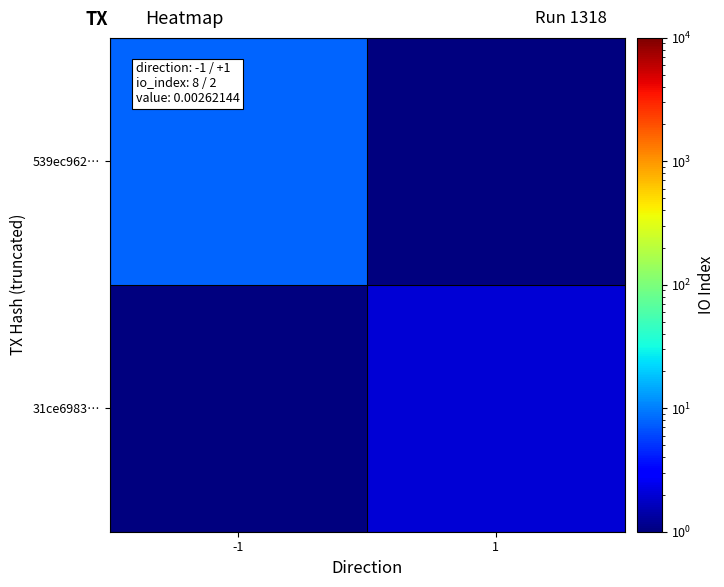

At how many categories does at least one series exceed 7?

1